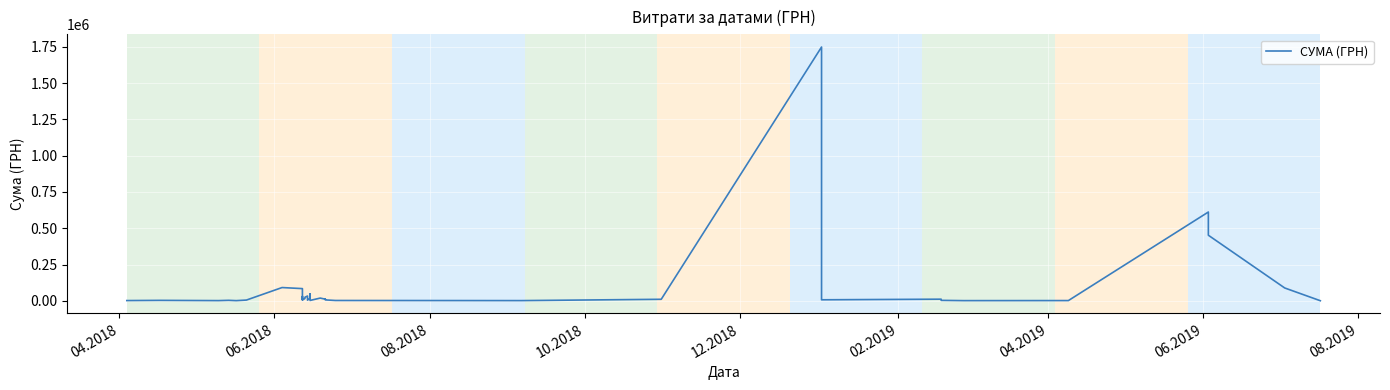

How many values are below 10383?

20